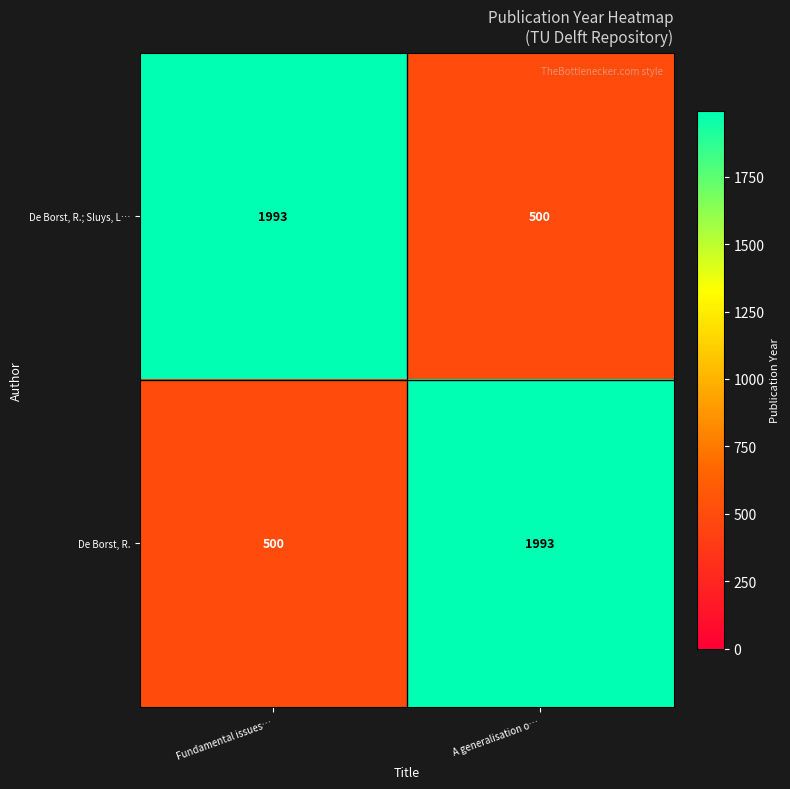

Reading right to left, list all the values displayed in this chart.

De Borst, R.; Sluys, L…: A generalisation o…=500	Fundamental issues…=1993
De Borst, R.: A generalisation o…=1993	Fundamental issues…=500